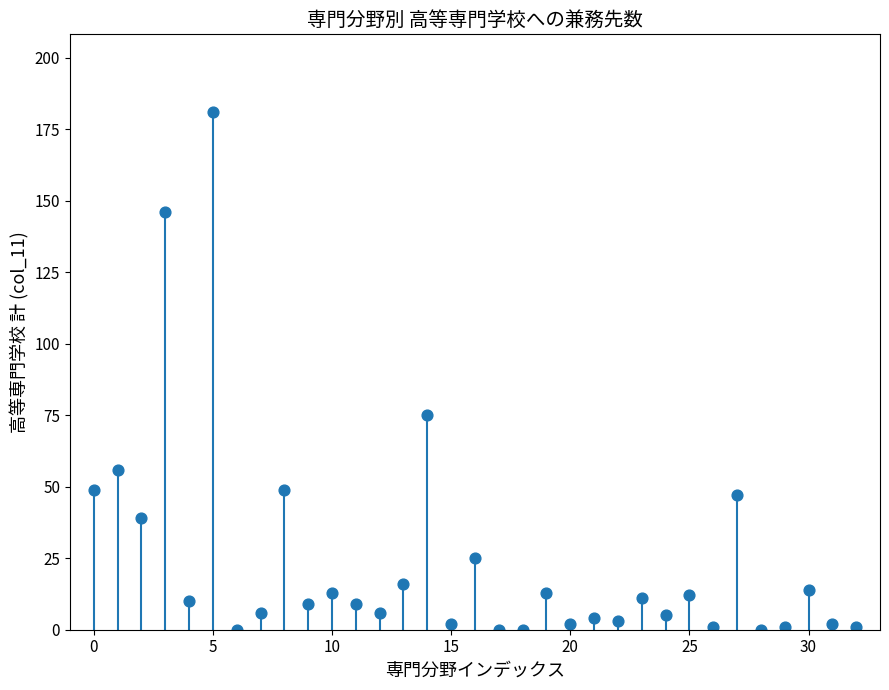

What Y value in the scatter plot is closest to 90?

75